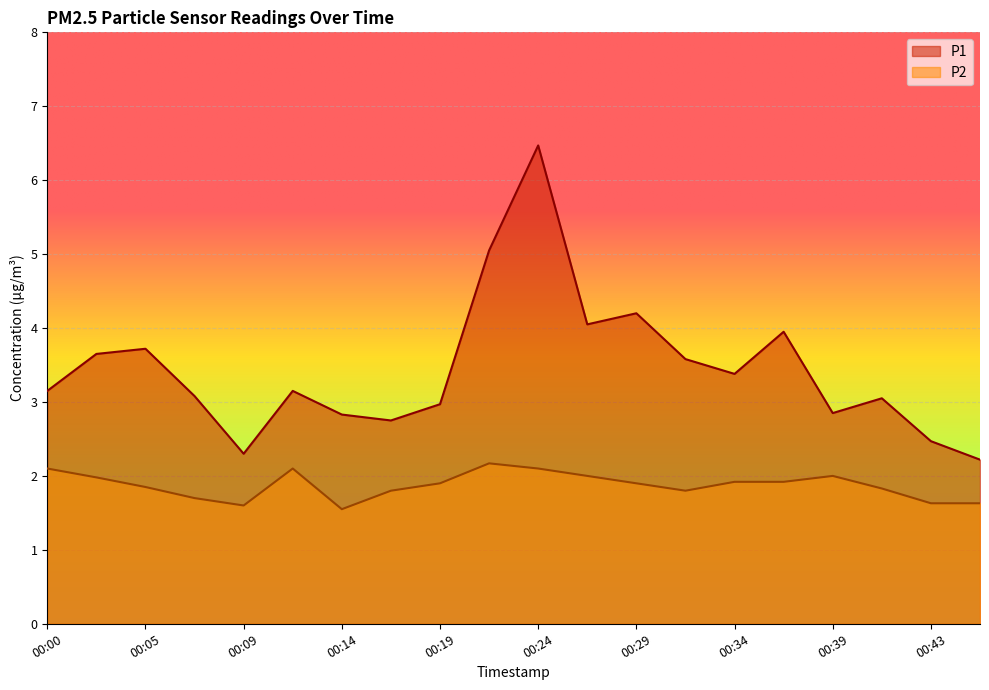

What is the value of the P2 point at the 4th from the left?

1.7